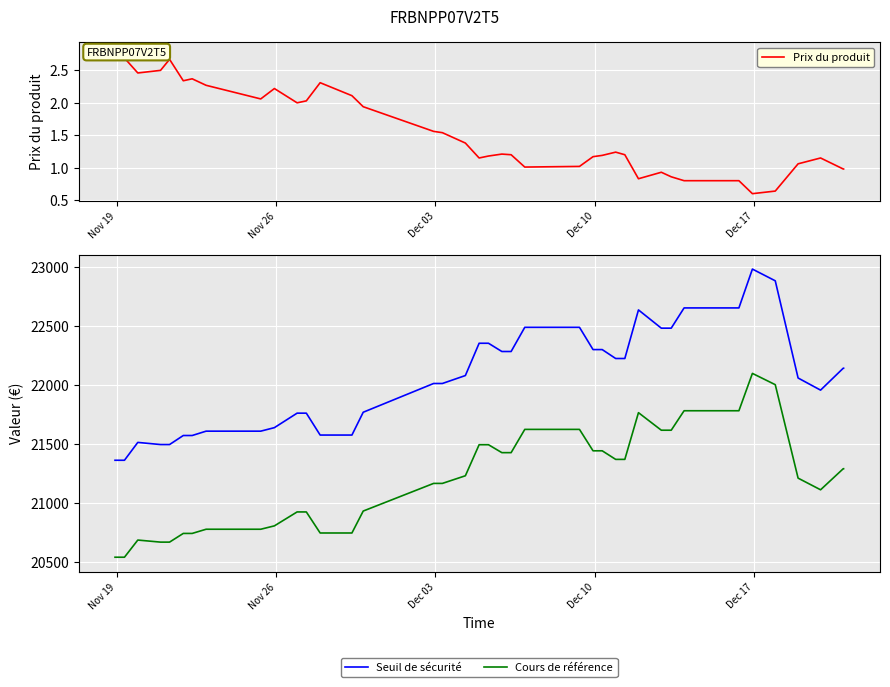

What is the minimum value for Seuil de sécurité?

21360.8